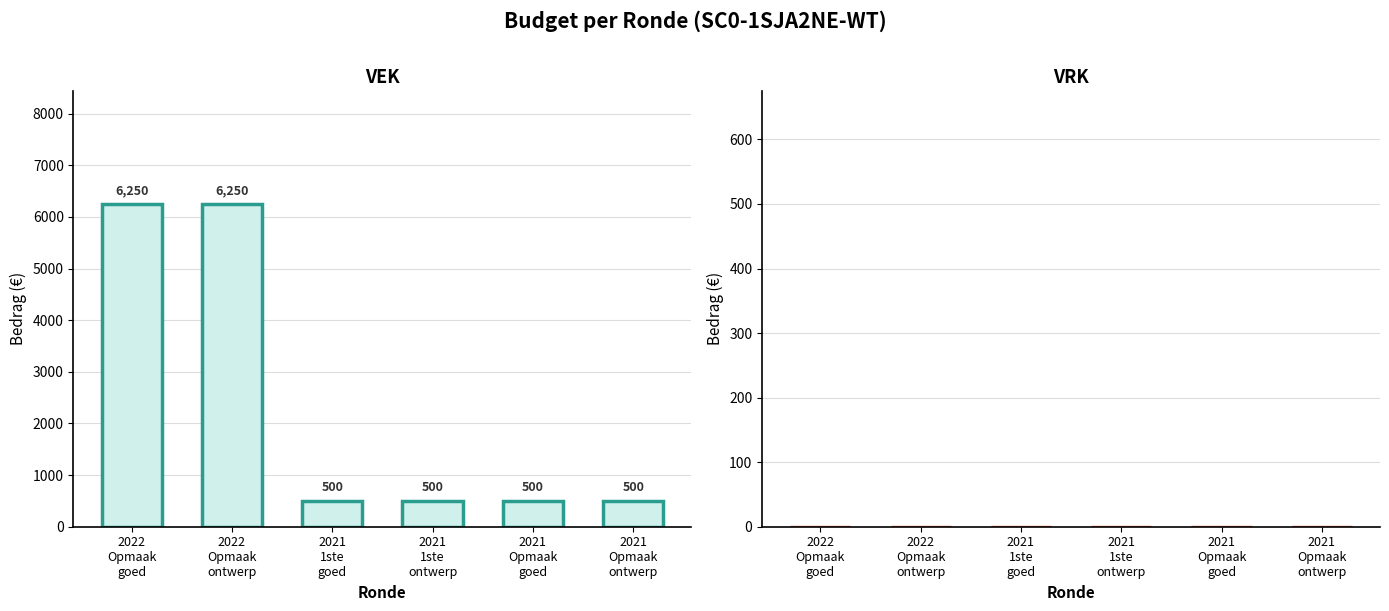

Reading right to left, list all the values displayed in this chart.

500	500	500	500	6250	6250